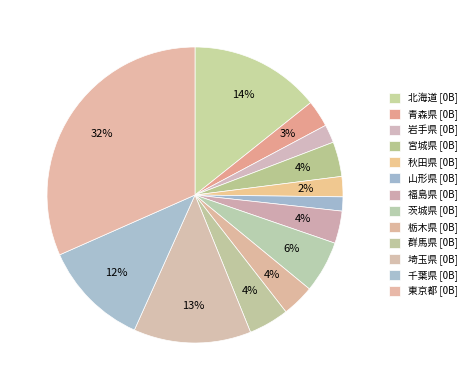

How many segments does this pie chart have?

13